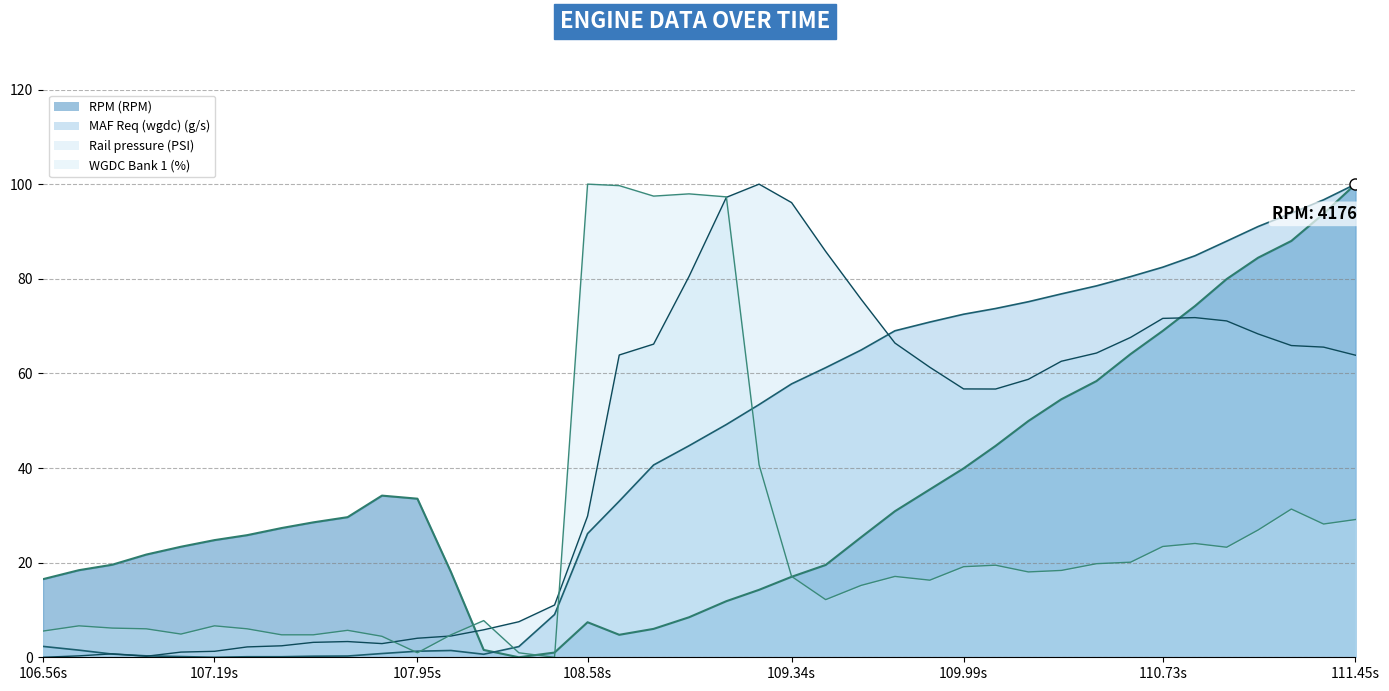

What is the total value across all series at 107.563?

36.6